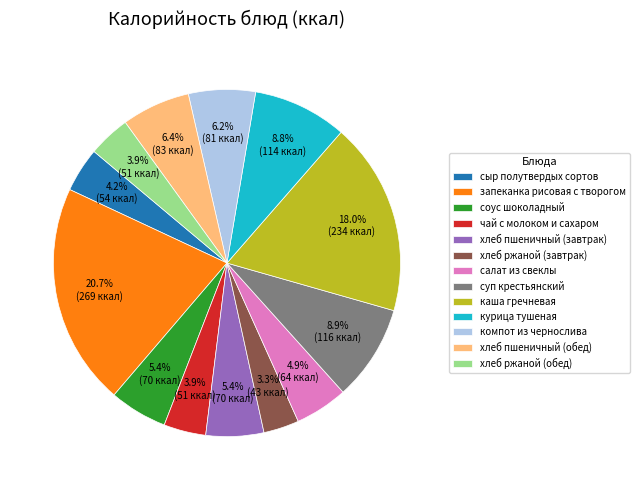

Is курица тушеная the majority of the pie?

No